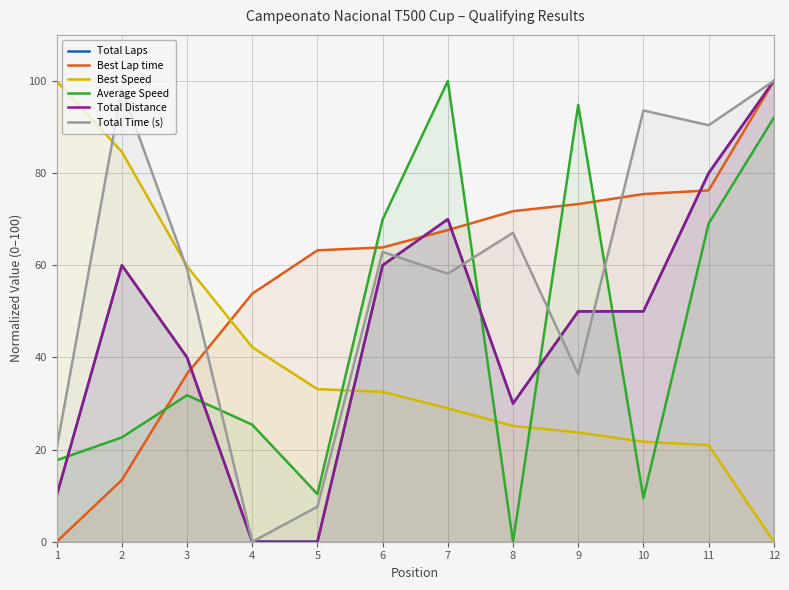

Reading right to left, list all the values displayed in this chart.

Total Laps: 100.0	80.0	50.0	50.0	30.0	70.0	60.0	0.0	0.0	40.0	60.0	10.0
Best Lap time: 100.0	76.2	75.5	73.3	71.7	67.6	63.9	63.2	53.8	36.4	13.4	0.0
Best Speed: 0.0	21.0	21.7	23.7	25.1	29.0	32.5	33.1	42.2	59.8	84.6	100.0
Average Speed: 92.0	69.0	9.5	94.8	0.0	100.0	69.9	10.3	25.4	31.8	22.6	17.7
Total Distance: 100.0	80.0	50.0	50.0	30.0	70.0	60.0	0.0	0.0	40.0	60.0	10.0
Total Time (s): 100.0	90.4	93.6	36.4	67.1	58.2	62.9	7.6	0.0	59.2	98.2	20.3